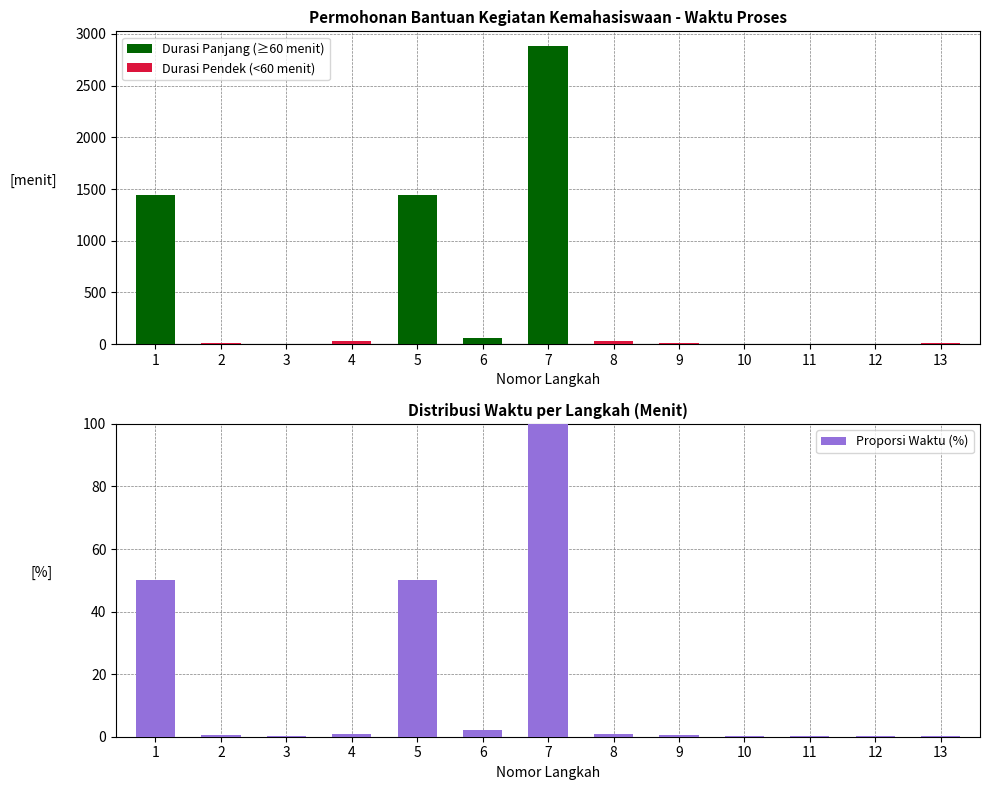

At which label does Durasi Pendek (<60 menit) first exceed 5?

2